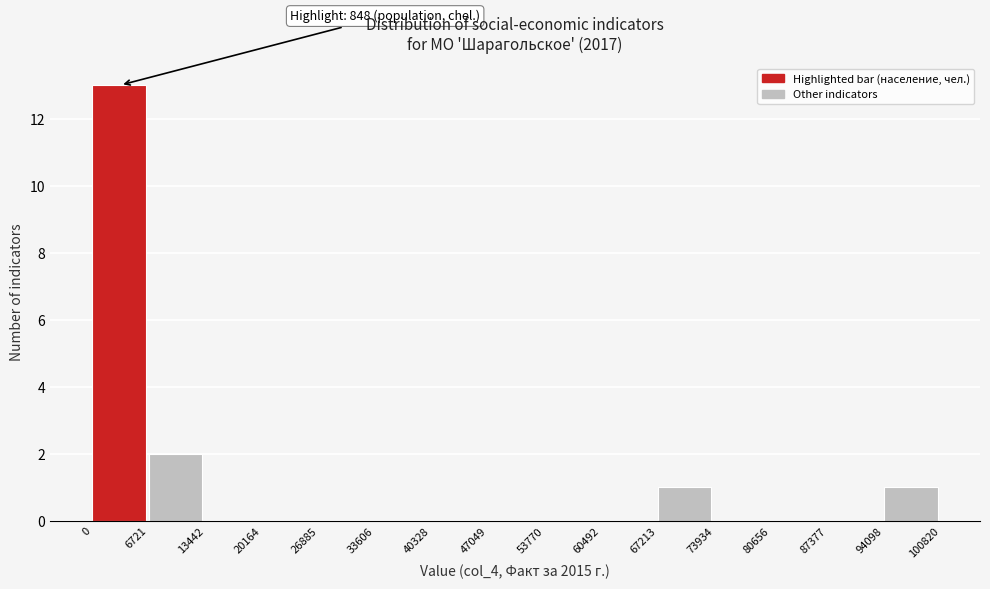

Over which range of the x-axis is the bar tallest?

0 to 6721